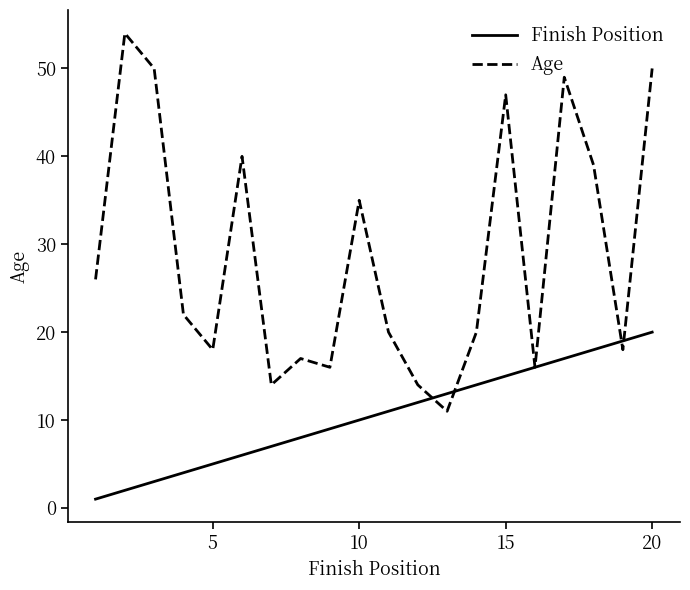

Which series has the widest spread of values?

Age